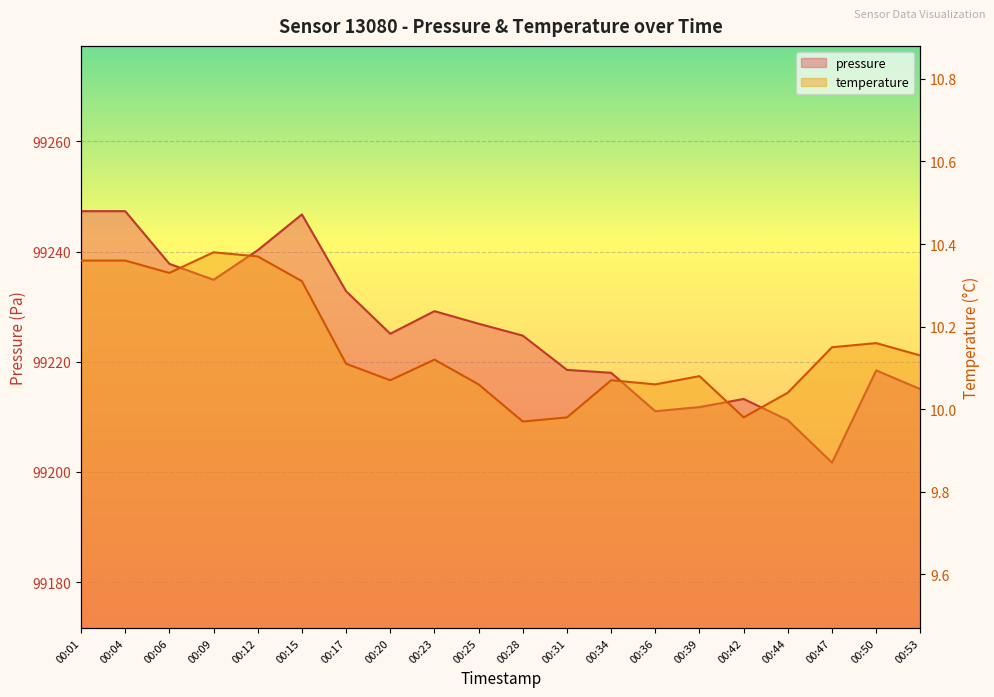

At which category is the sum across all series the highest?

00:01